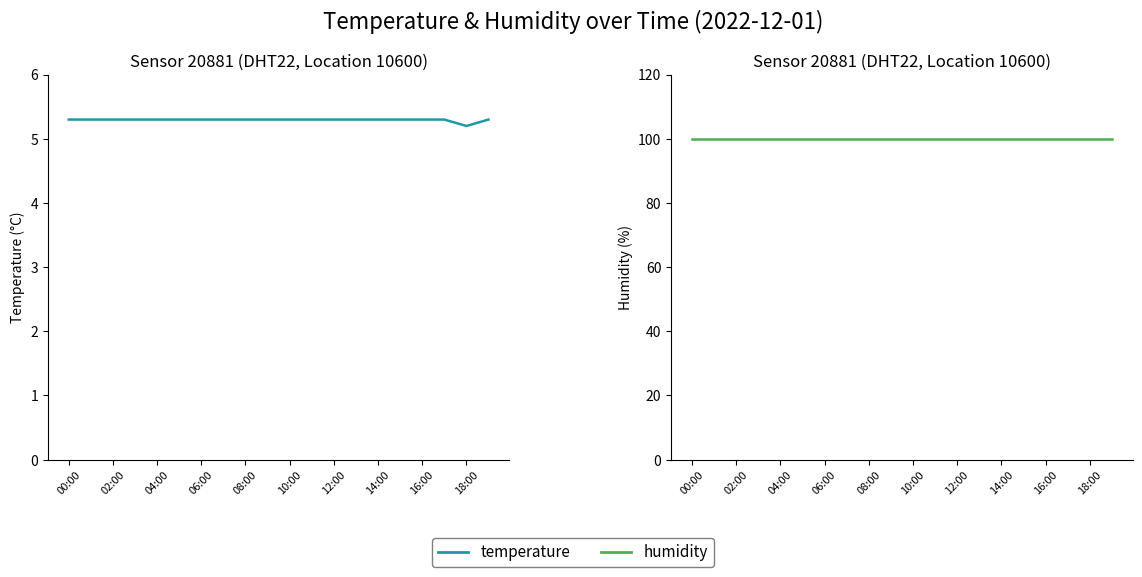

What is the label of the 19th point from the left?

18:00